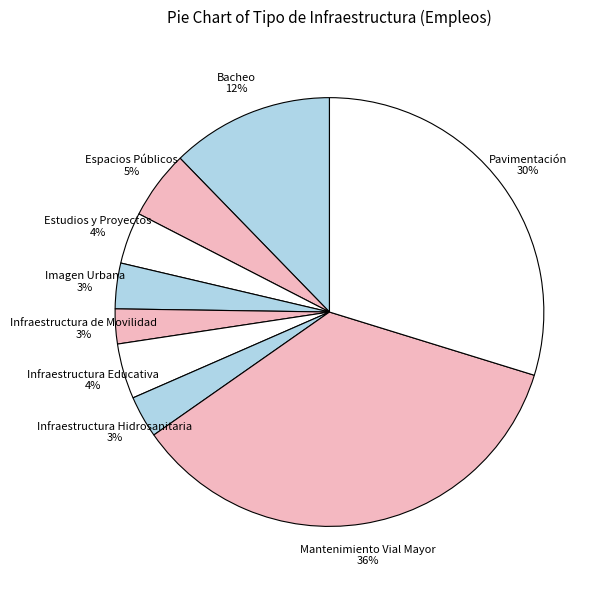

To the nearest percent, what is the difference between the Infraestructura Educativa and Pavimentación slice percentages?

26%